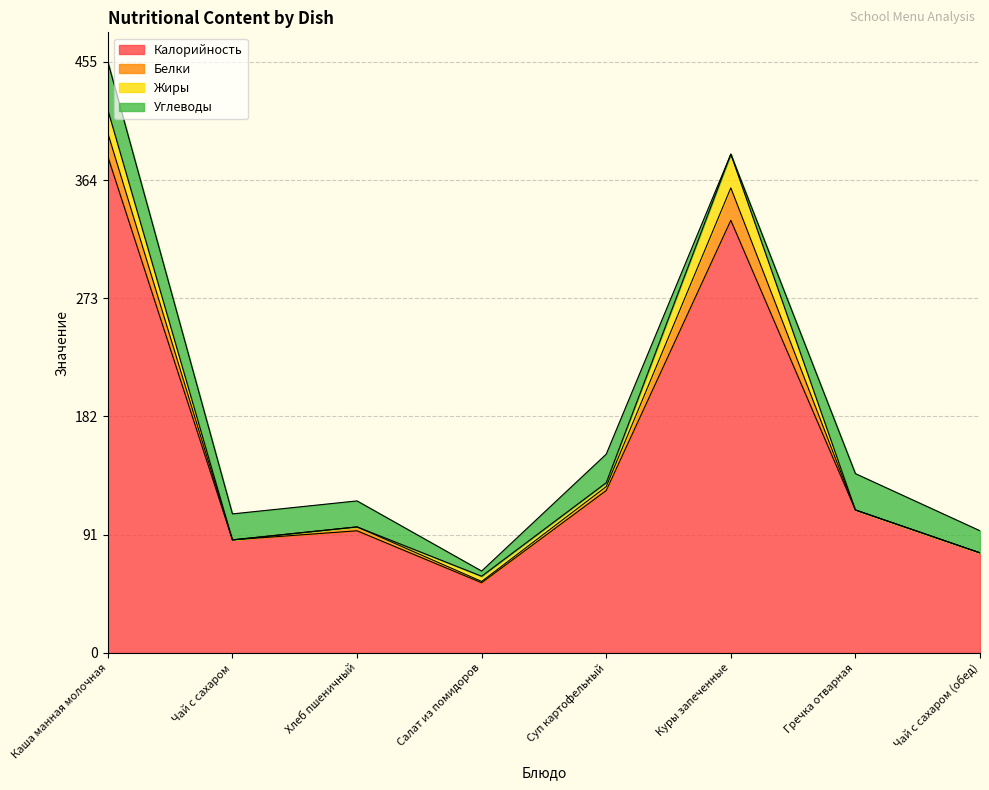

At which category does Углеводы reach its first local peak?

Суп картофельный